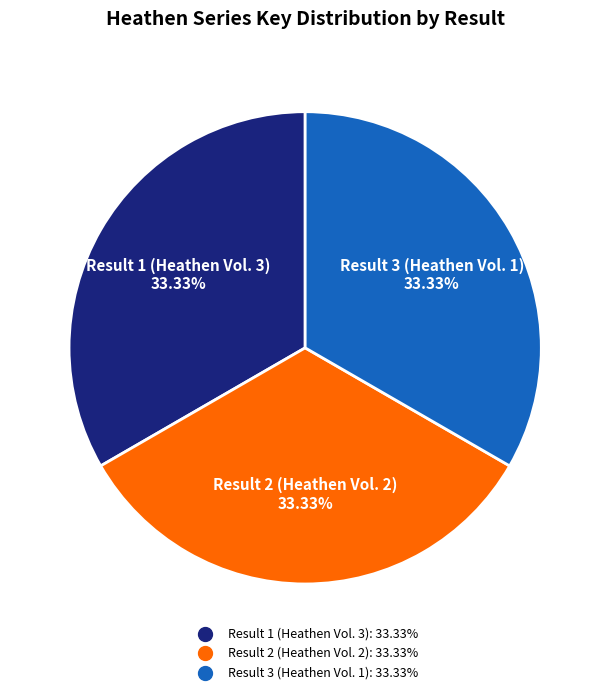

Is it true that Result 1 (Heathen Vol. 3) is 19% of the pie?

False